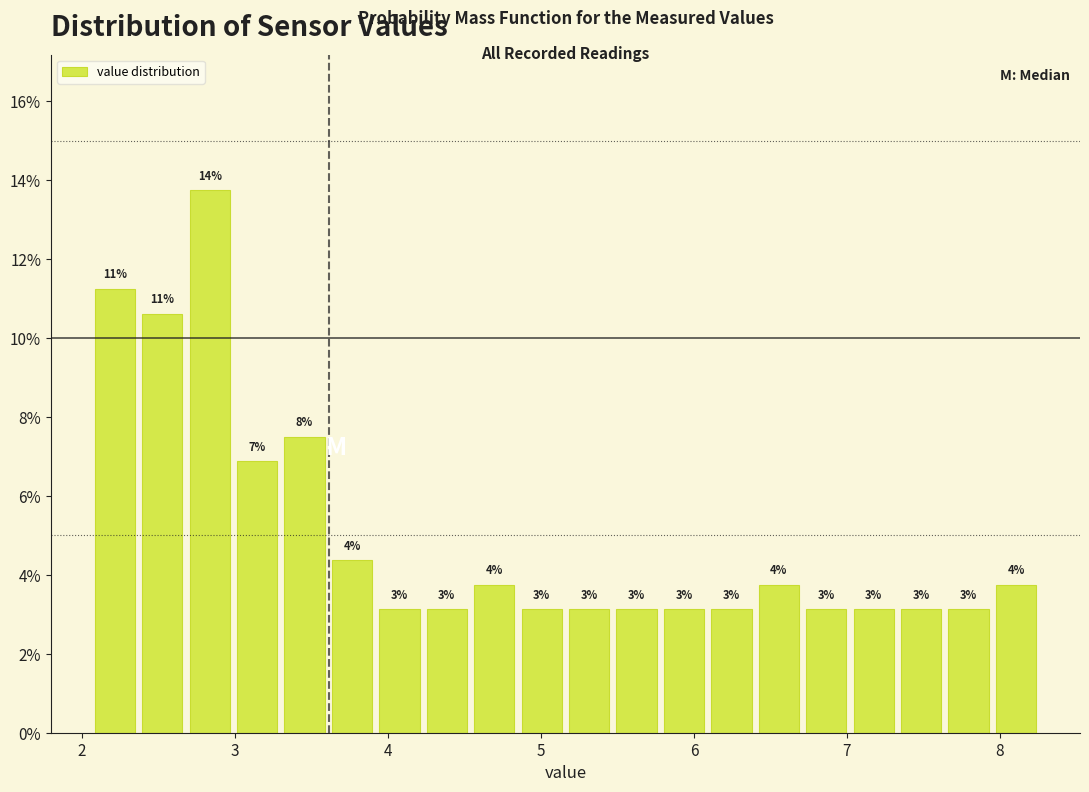

Around what value on the x-axis is the tallest bar? Give the approximate position of its centre, as read against the axis.

2.8